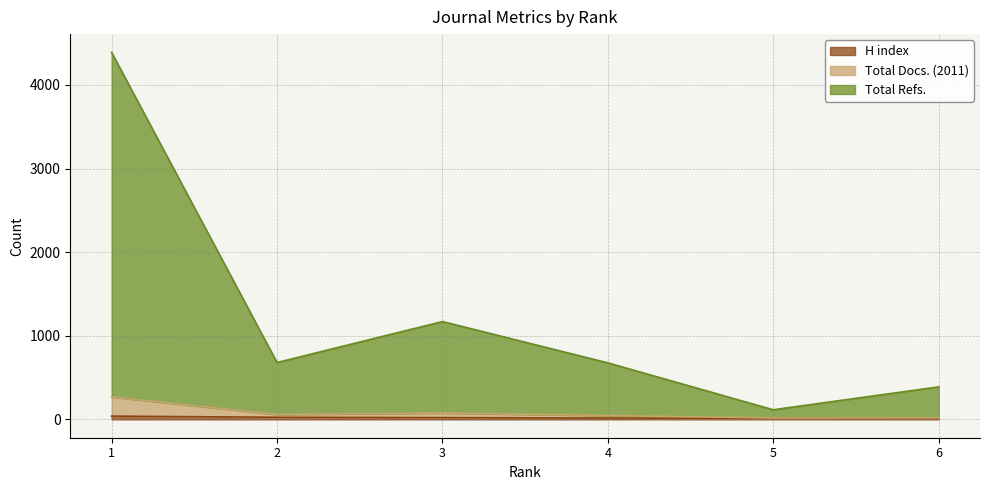

True or false: Total Refs. and Total Docs. (2011) intersect in this chart.

False